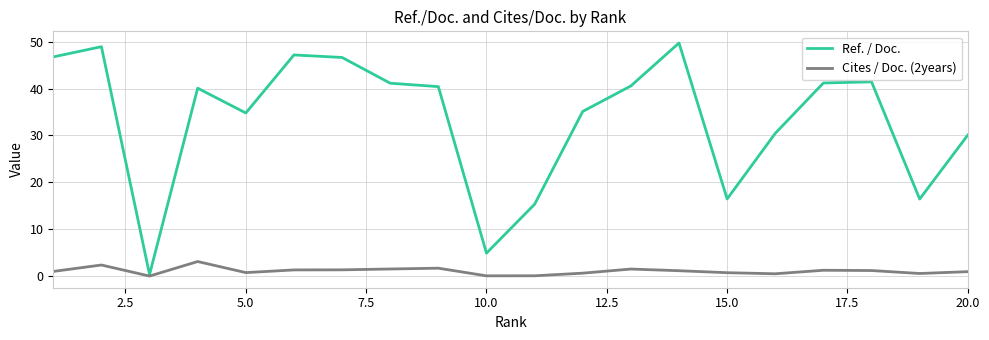

What are all the series names shown in the legend?

Ref. / Doc., Cites / Doc. (2years)